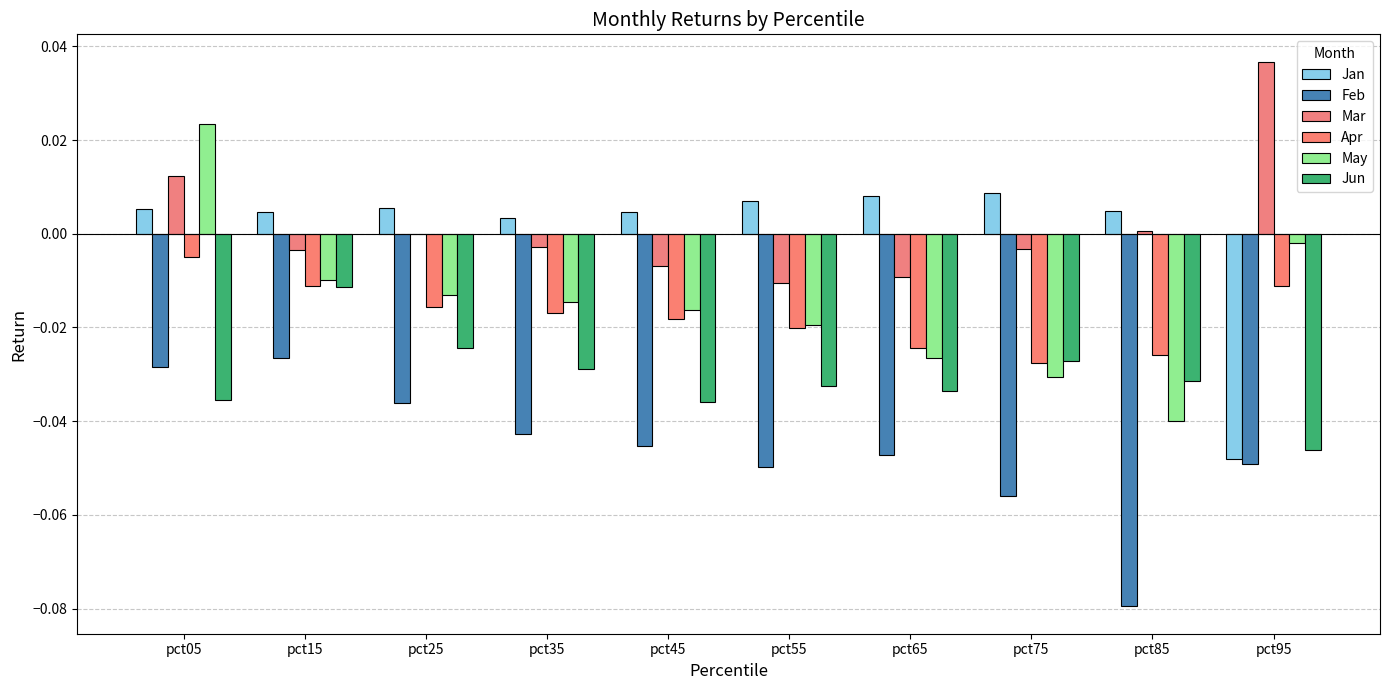

How many categories are shown in the chart?

10